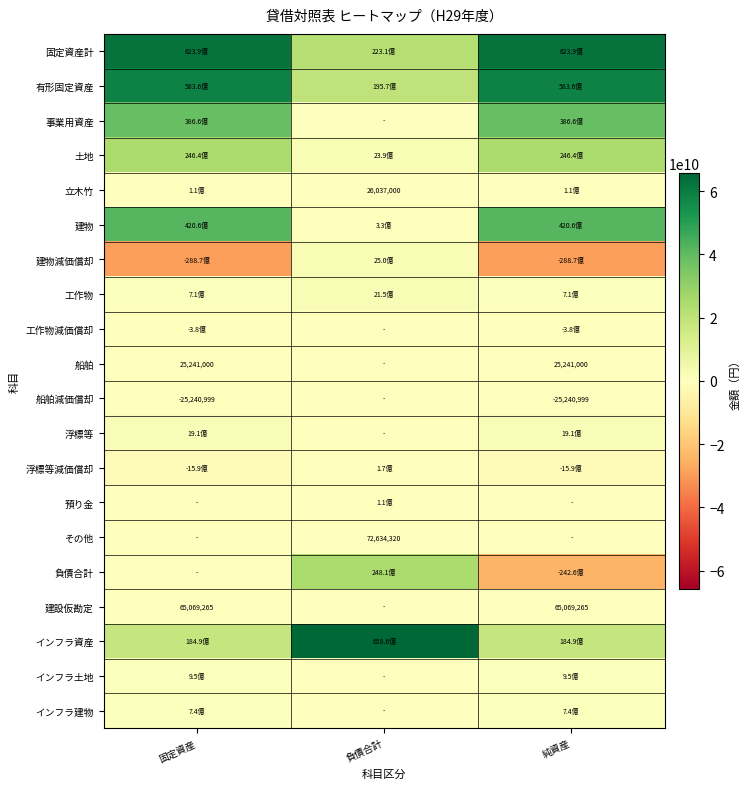

Rank the categories by 浮標等 value from highest to lowest.

固定資産, 純資産, 負債合計